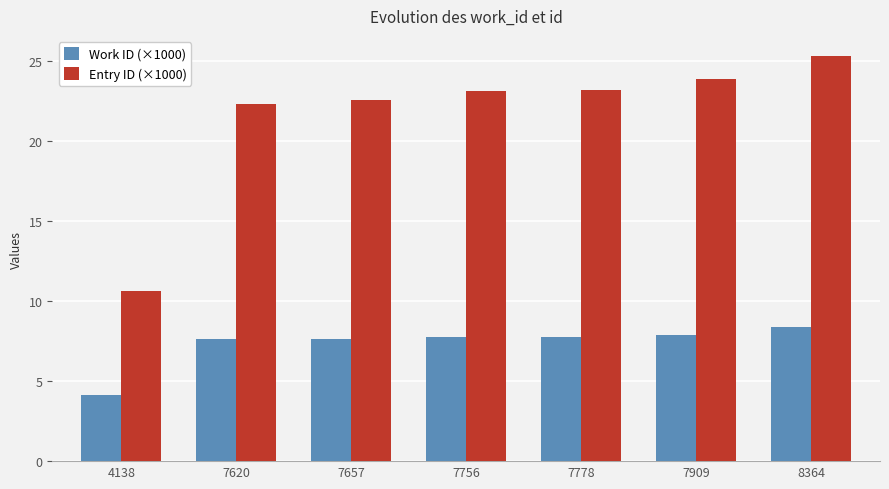

Rank the series by their maximum value, from lowest to highest.

Work ID (×1000), Entry ID (×1000)